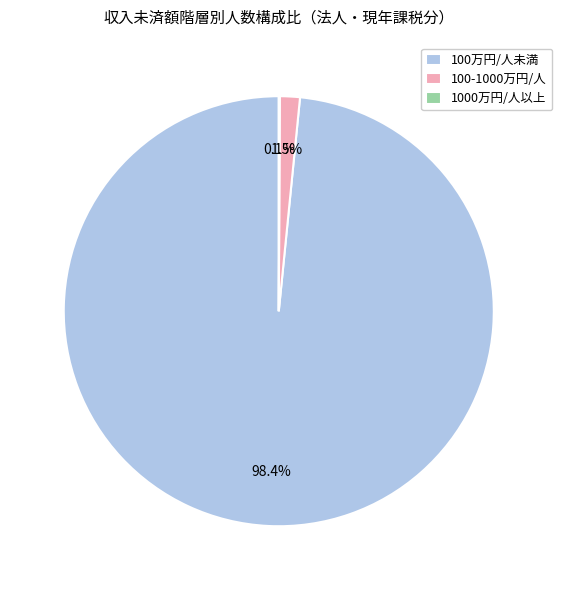

What is the largest slice in the pie chart?

100万円/人未満